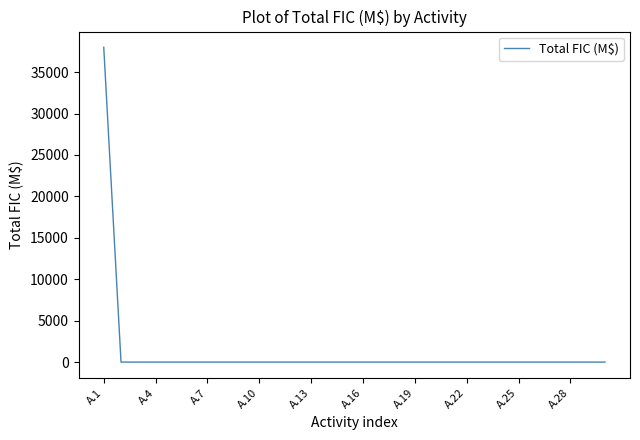

What is the greatest value displayed?

38000